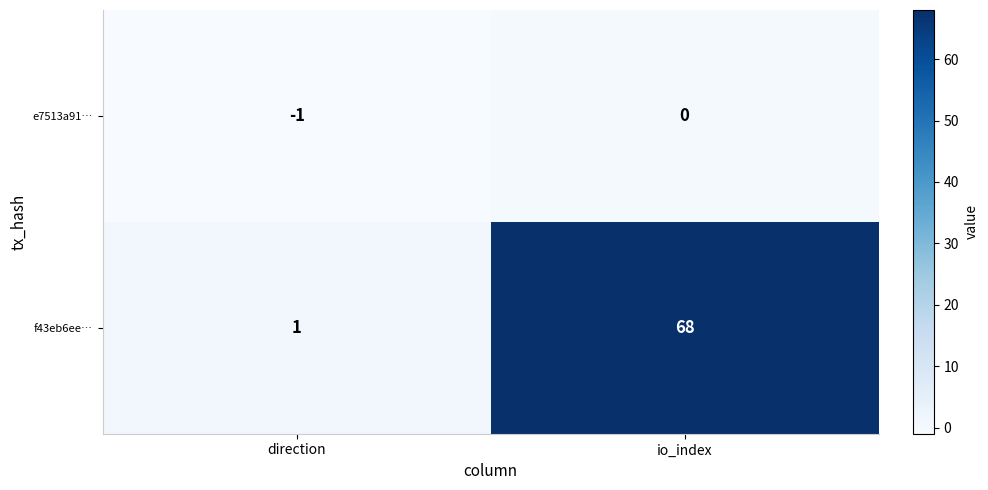

Is it true that e7513a91… equals -2 at direction?

False